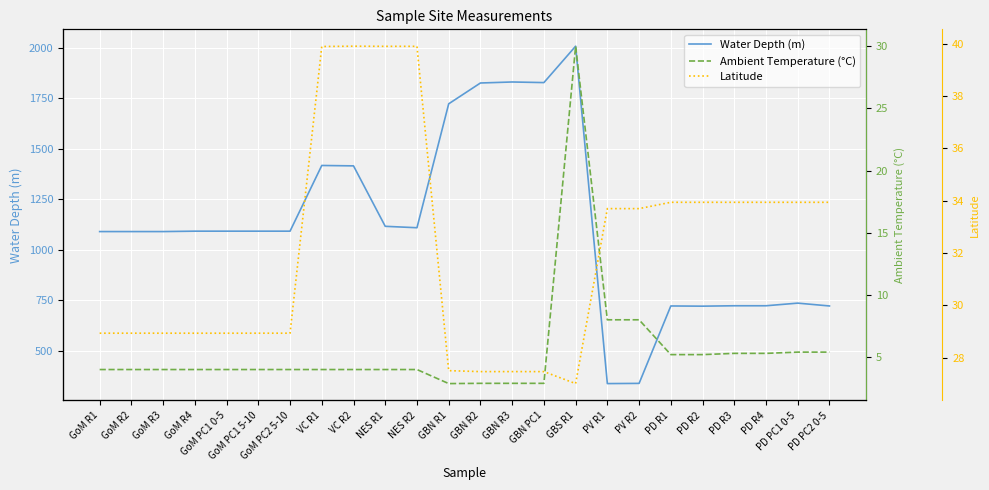

How many intersections are there between Latitude and Ambient Temperature (°C)?

2